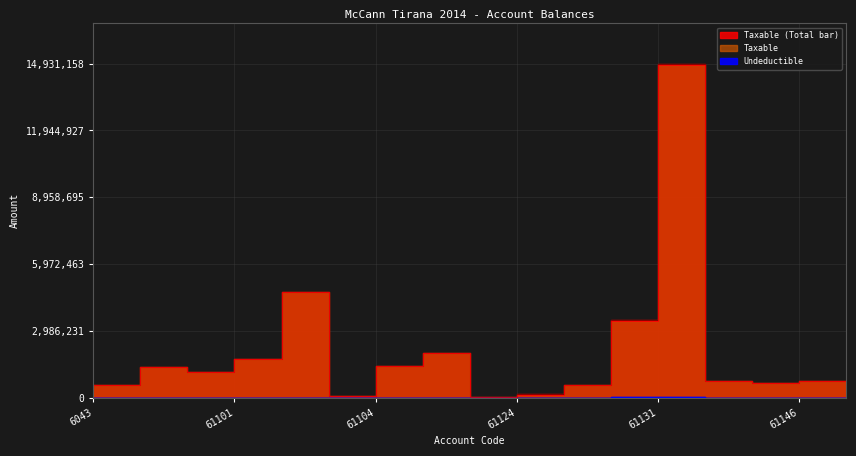

What is the greatest value displayed?

14887859.8